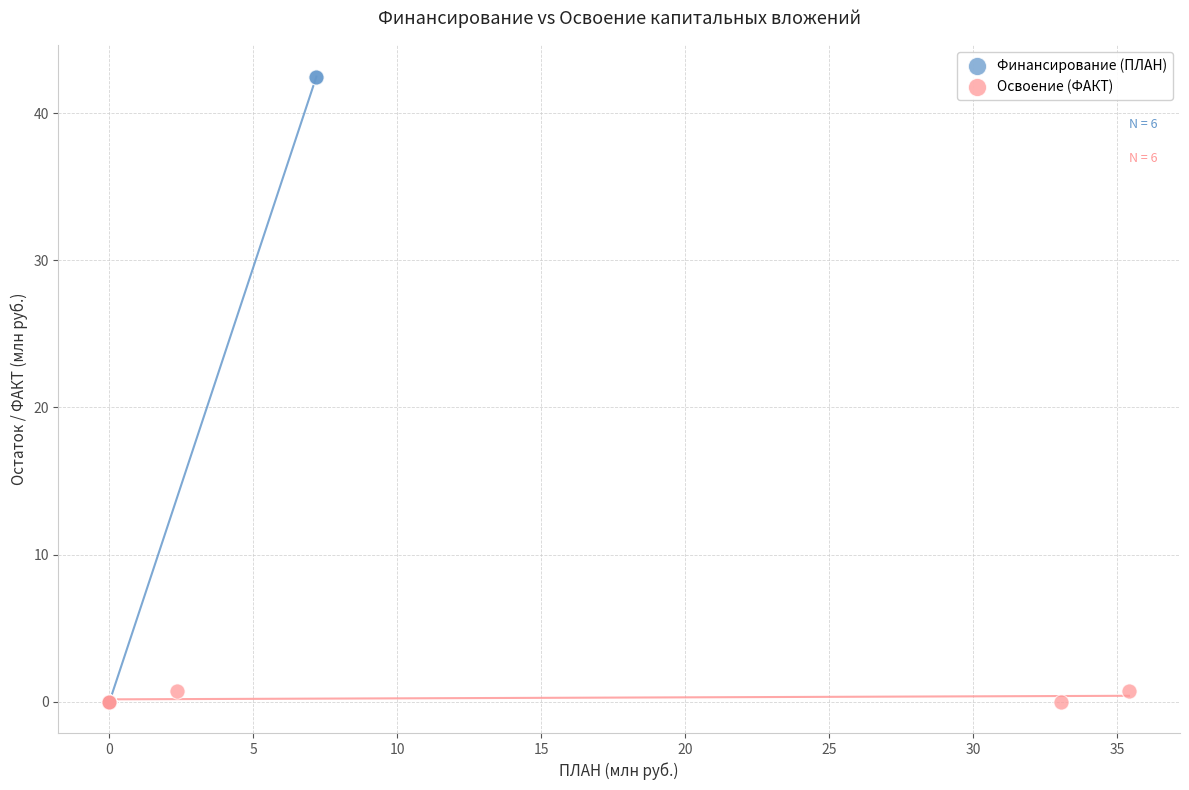

Which series has the largest Y range (max minus min)?

Финансирование (ПЛАН)